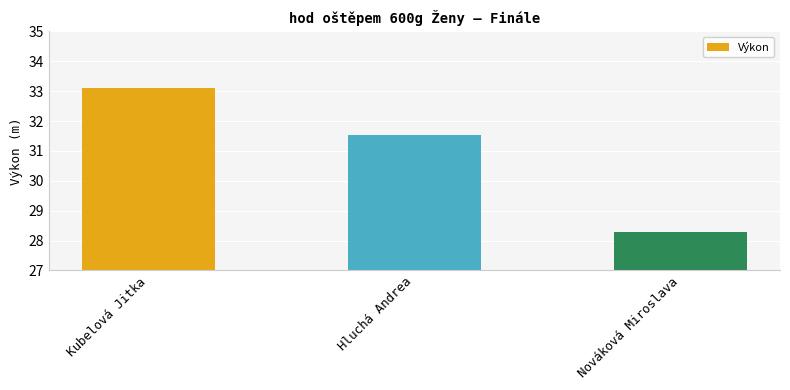

How many values are below 31?

1